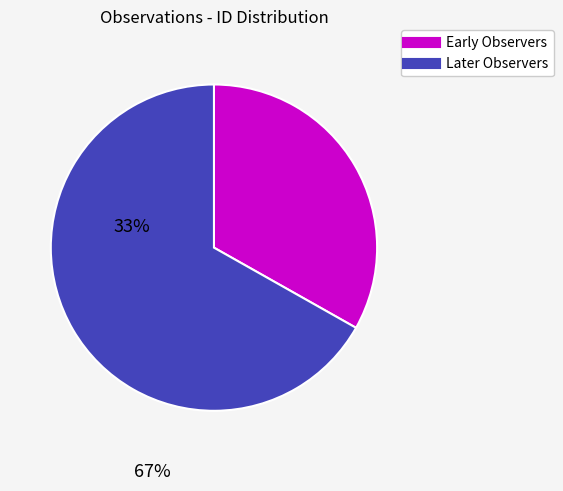

Count the number of slices in the pie.

2